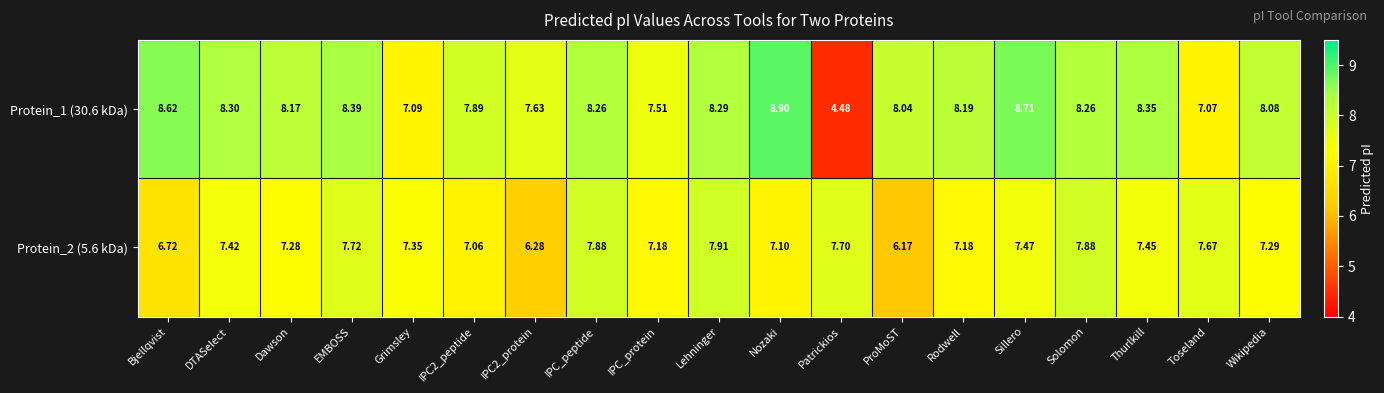

At which label does Protein_1 (30.6 kDa) first exceed 8?

Bjellqvist